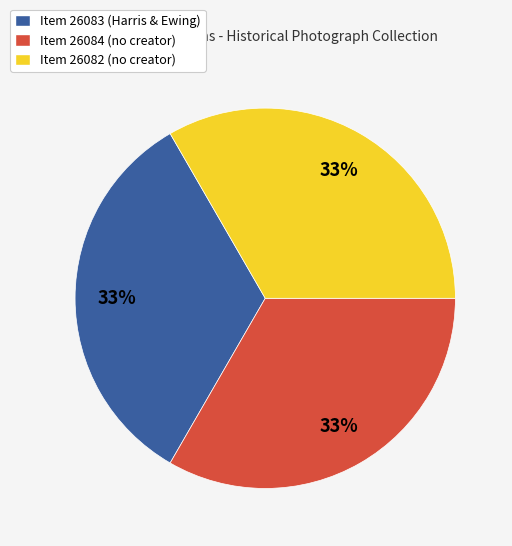

Does Item 26084 (no creator) account for over 50% of the chart?

No